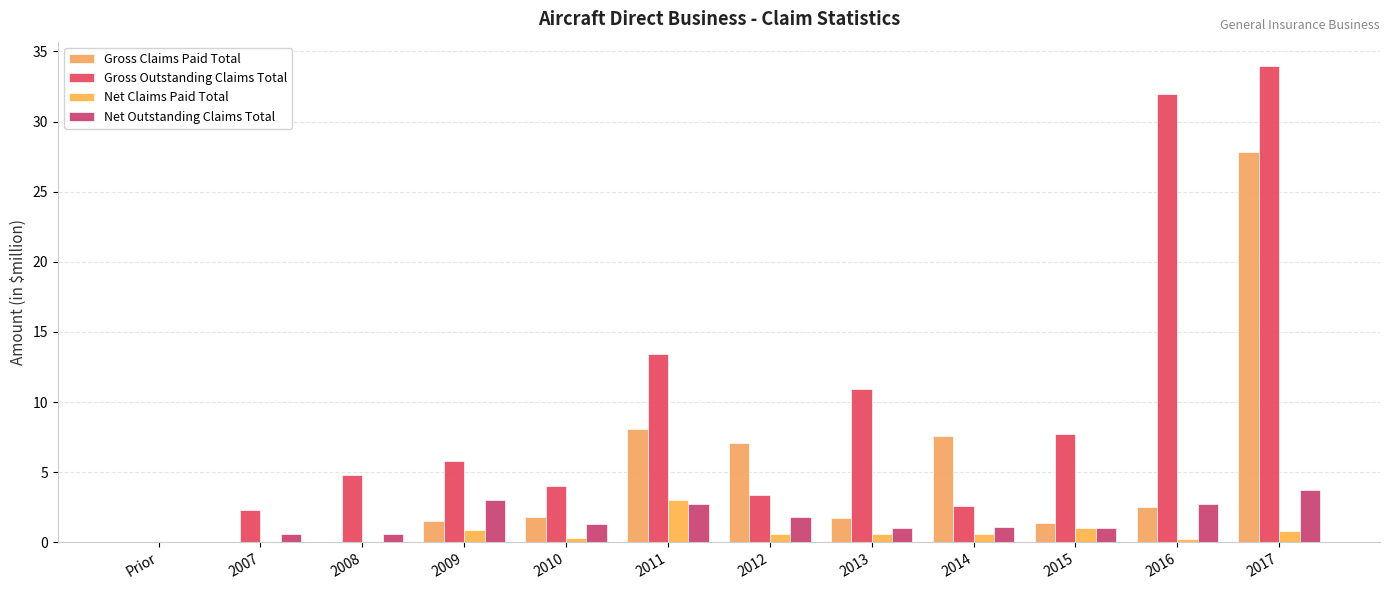

Count the number of data series in this chart.

4